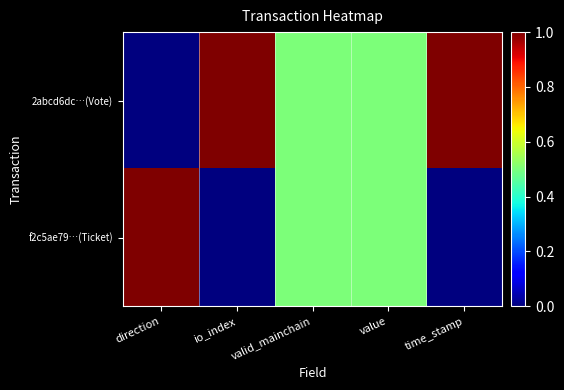

Which series has the largest total across all categories?

2abcd6dc…(Vote)